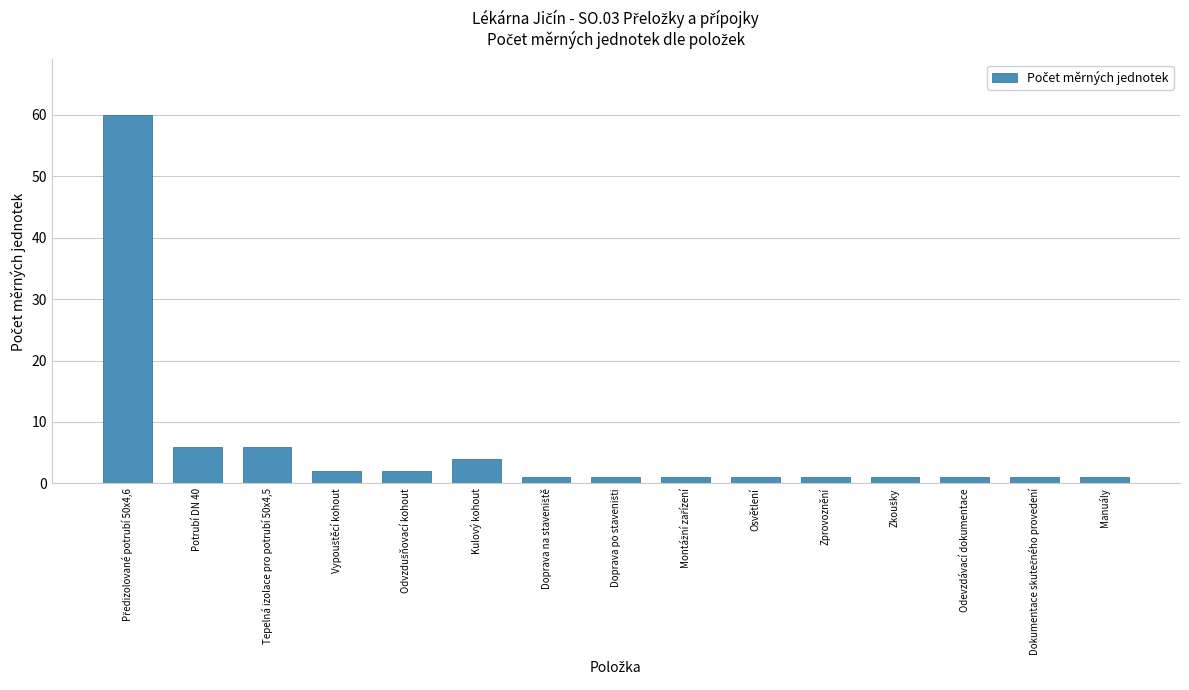

What is the approximate value at Potrubí DN 40?

6